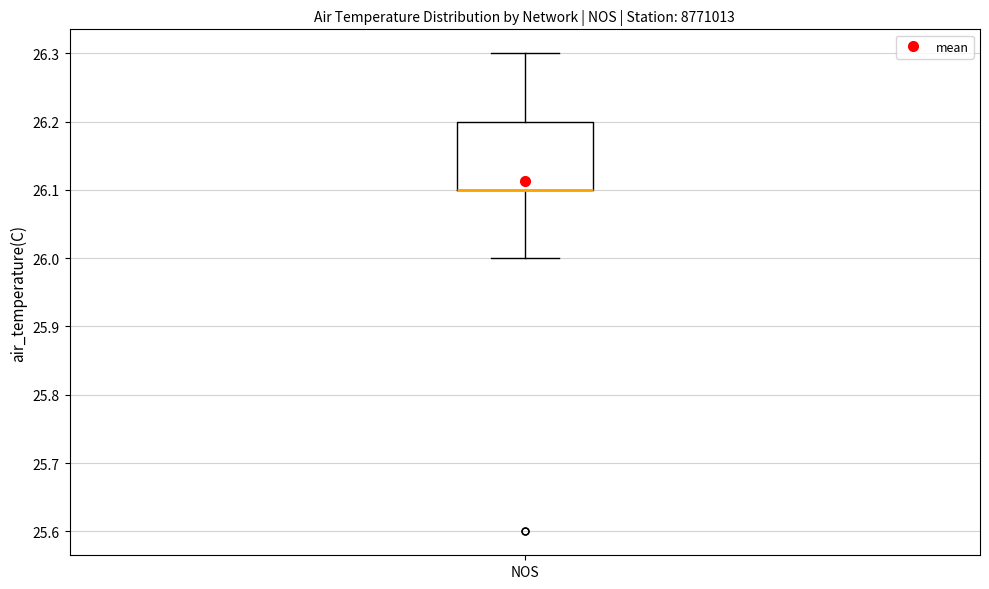

Transcribe this box plot: give where the median line is, the range the box spans, and where the two whiskers end, as read against the y-axis. The values are not printed on the chart, so give them approximately, as read against the axis.

median 26.1 (drawn on the box's lower edge), box 26.1 to 26.2, whiskers 26.0 to 26.3